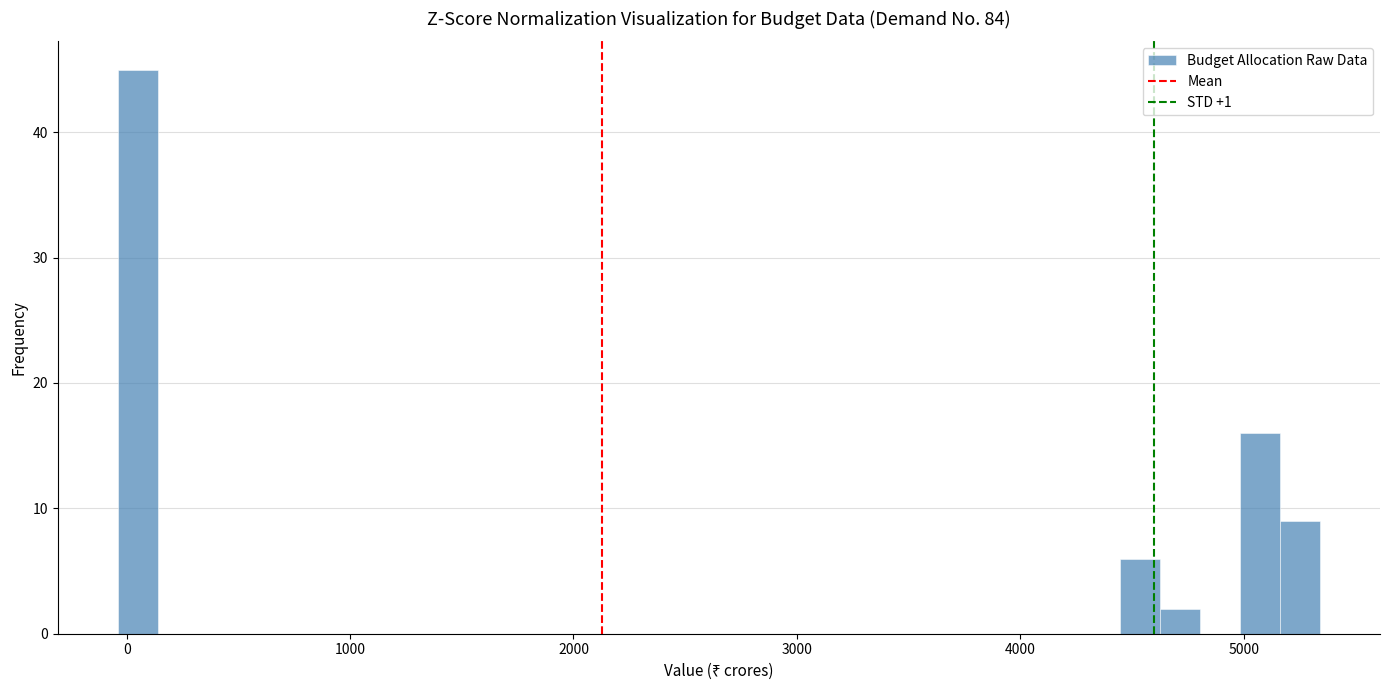

Read against the x-axis, roughly where is the centre of the tallest bar?

100